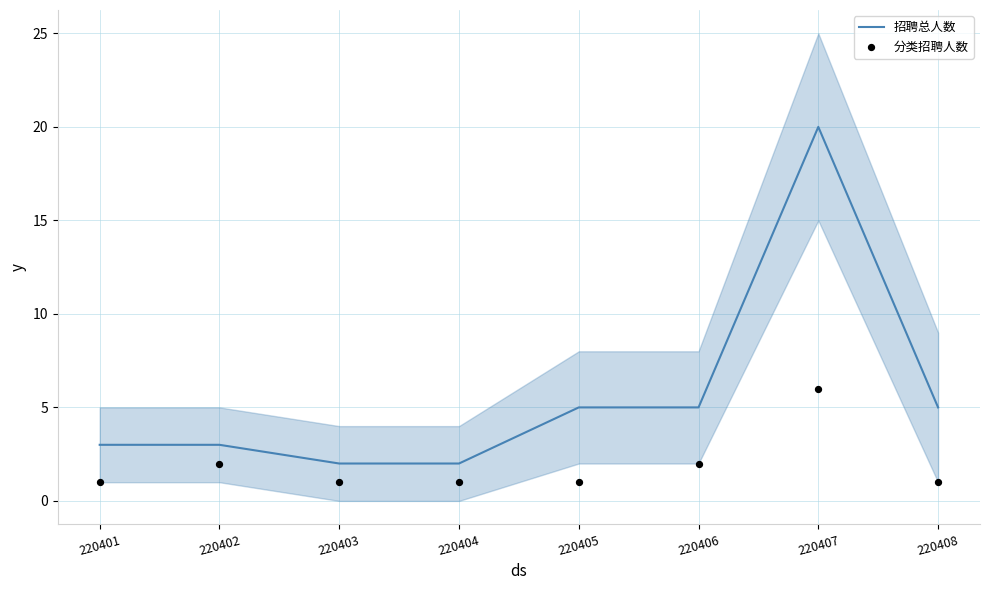

At which category is the sum across all series the highest?

220407